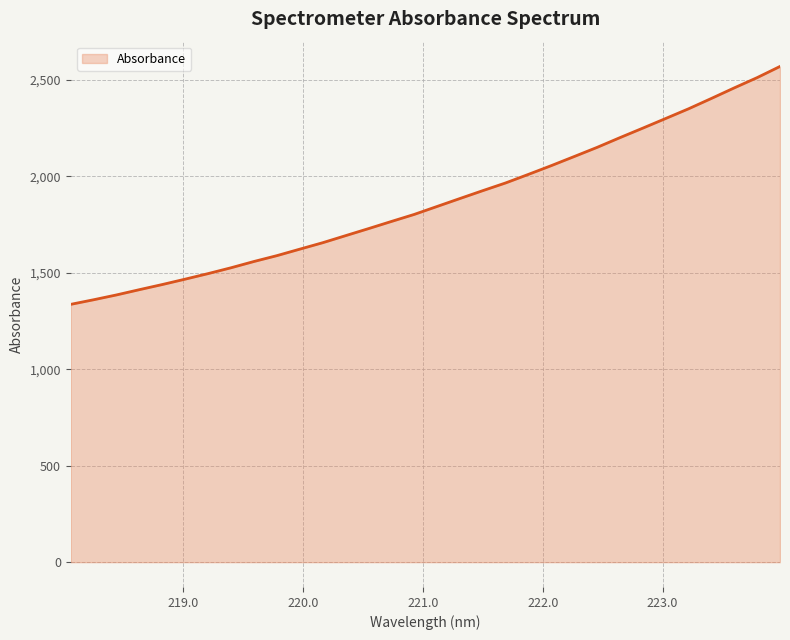

What is the smallest value displayed?

1336.1